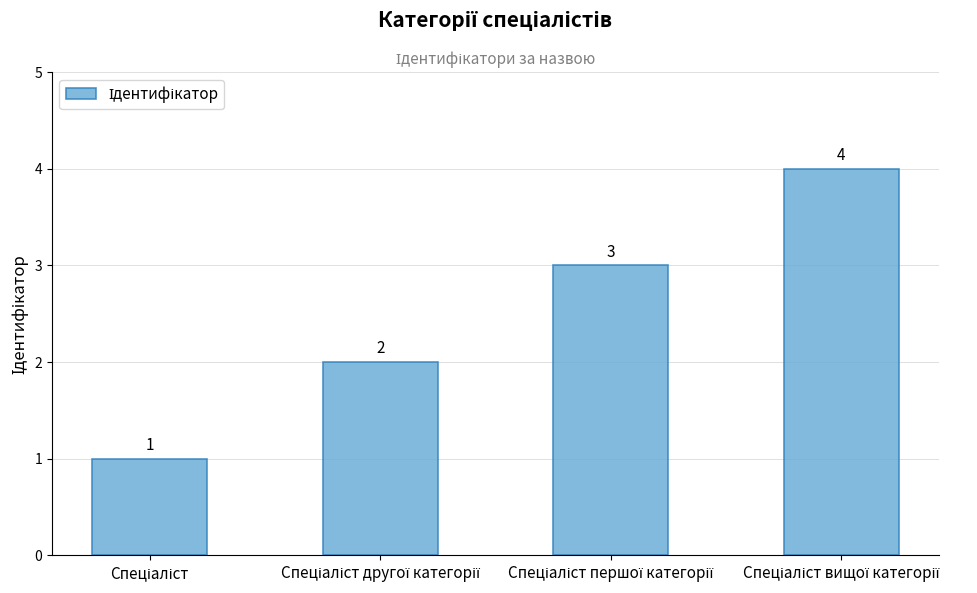

Does the chart contain any negative values?

No